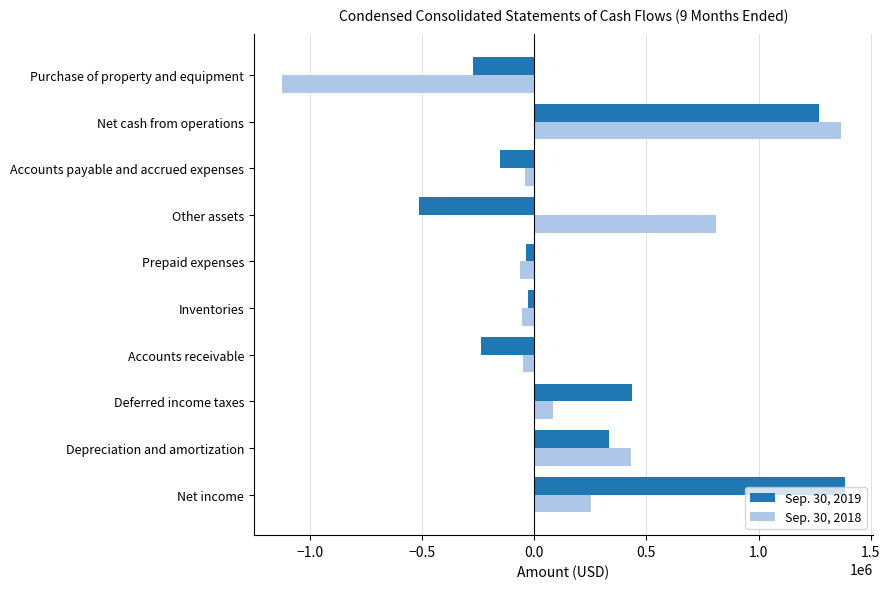

What is the smallest value displayed?

-1125886